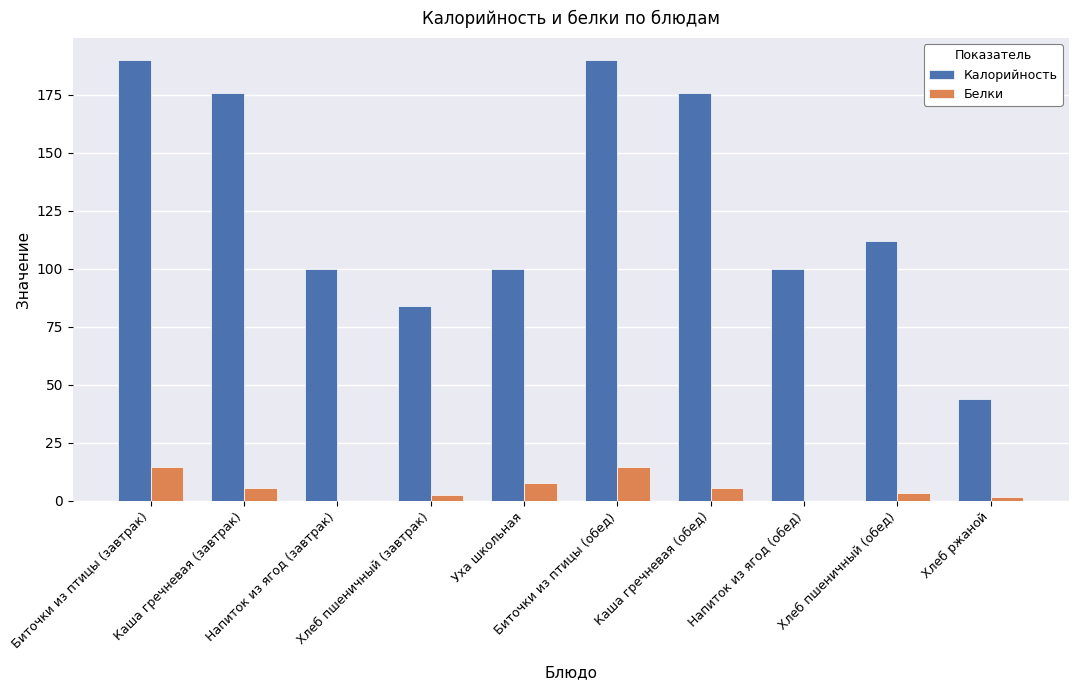

What is the greatest value displayed?

190.0